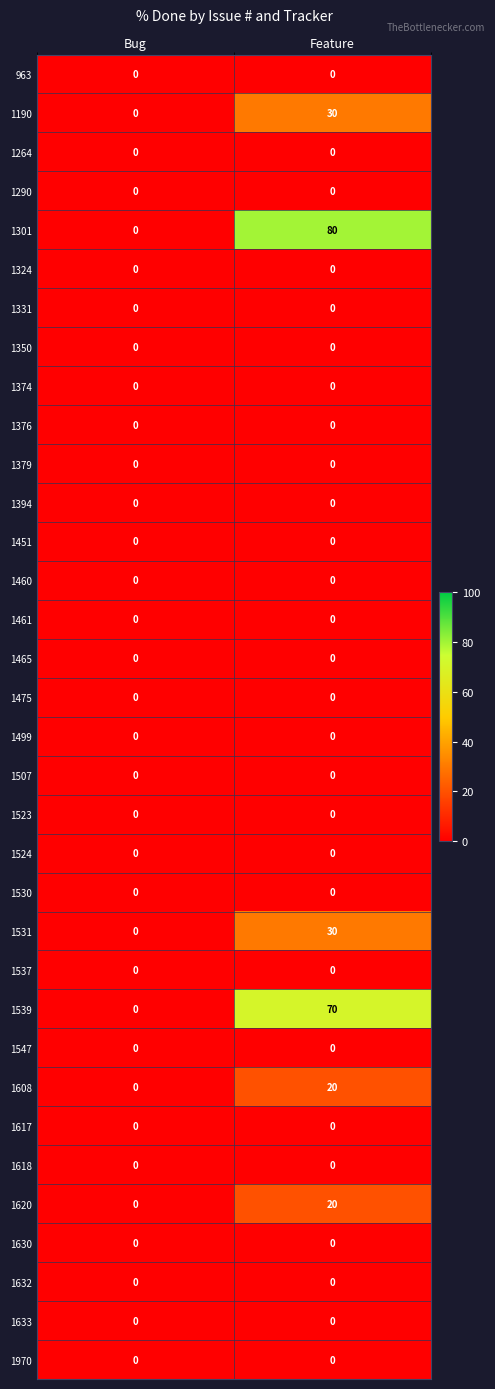

What is the highest value of the 1608 series?

20